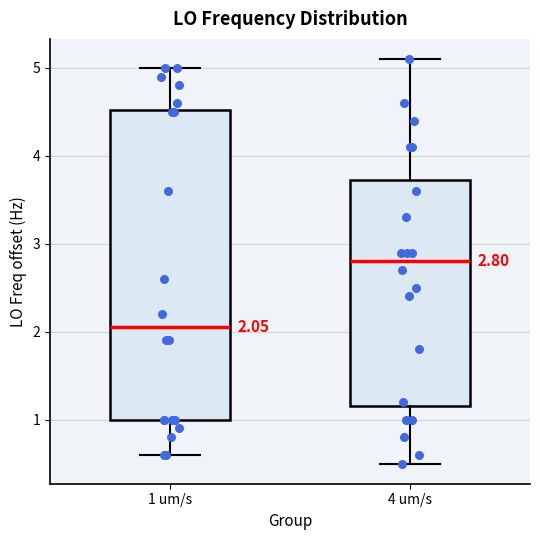

Which box has the lowest median line?

1 um/s